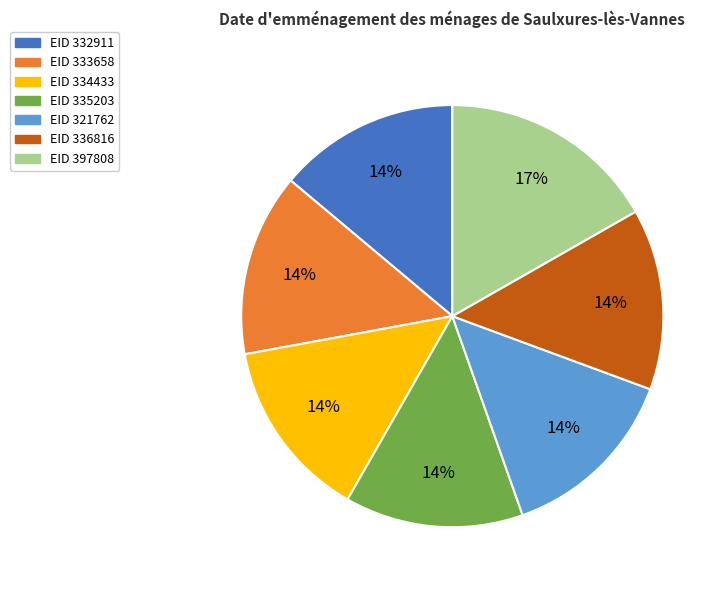

To the nearest percent, what is the average slice percentage?

14%